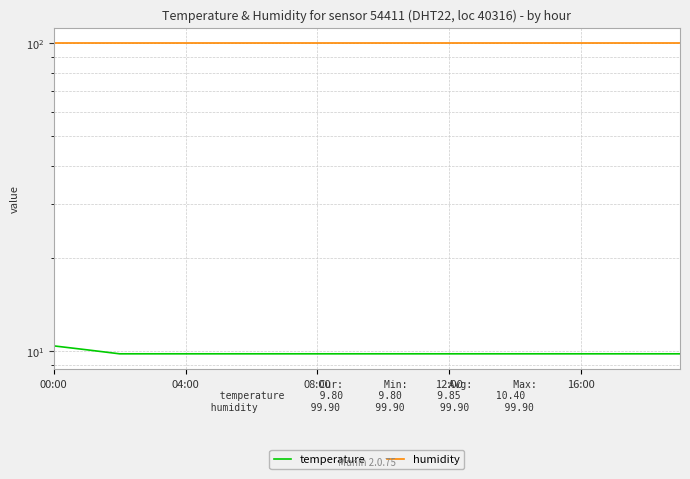

What is the label of the 6th point from the right?

14